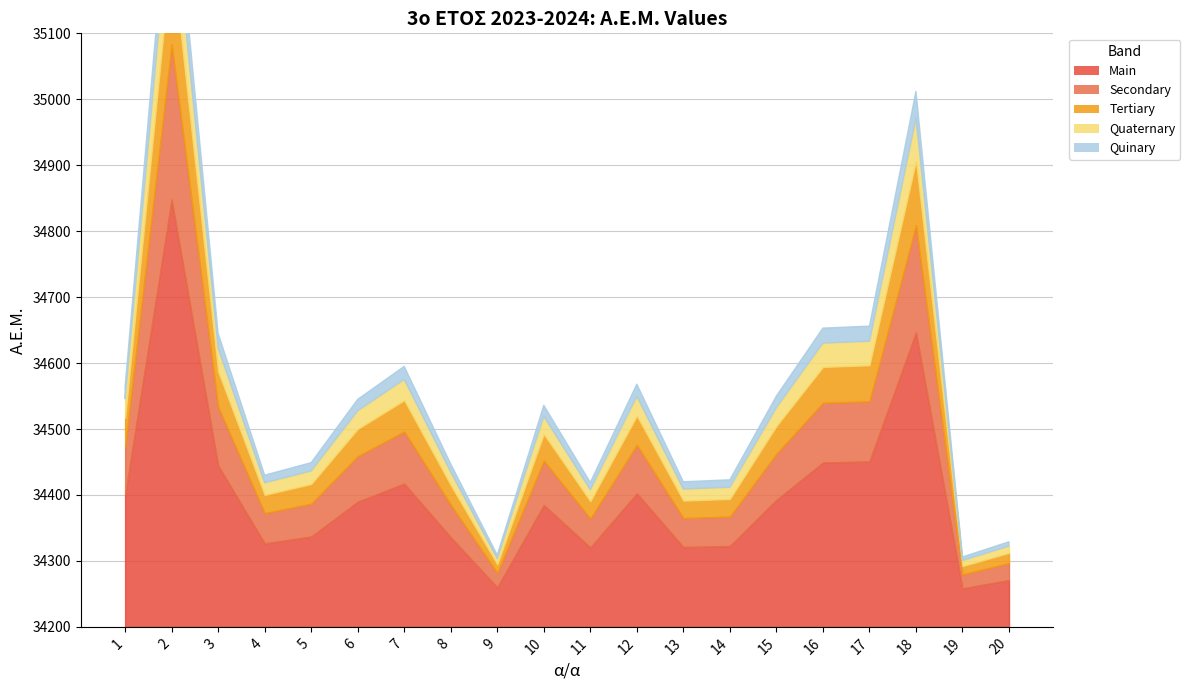

List the labels in order of value, smallest first.

19, 9, 20, 11, 13, 14, 4, 8, 5, 10, 6, 15, 1, 12, 7, 3, 16, 17, 18, 2